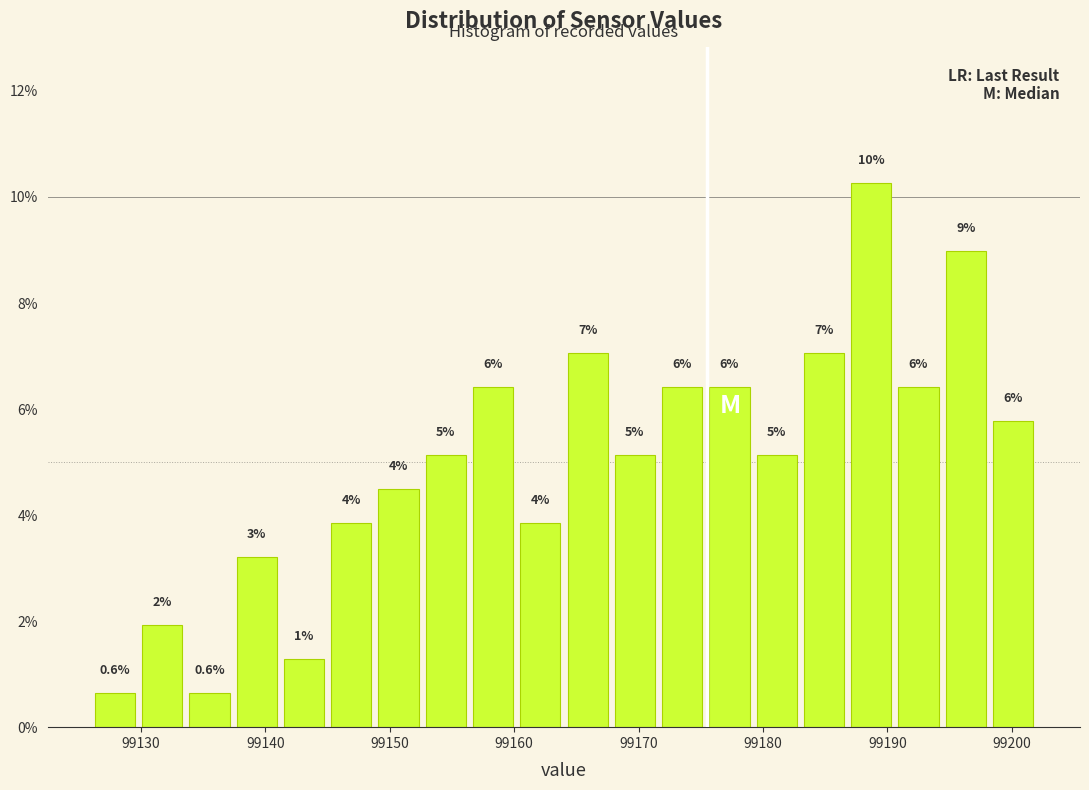

Around what value on the x-axis is the tallest bar? Give the approximate position of its centre, as read against the axis.

99189